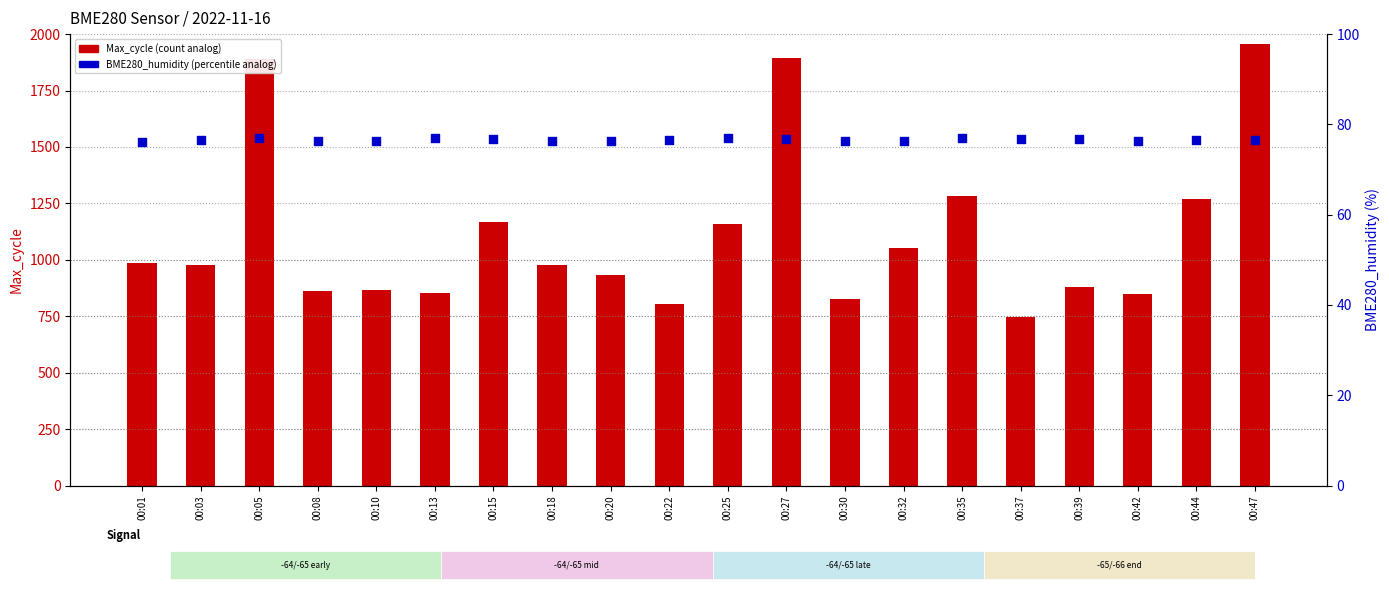

Which series contains the highest Y value?

Max_cycle